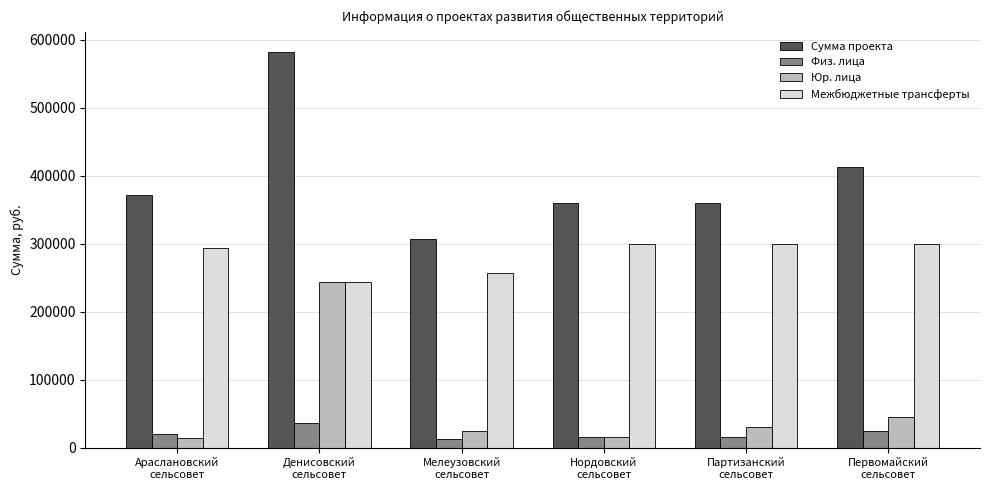

What is the difference between the maximum and minimum values in the Юр. лица series?

229254.2